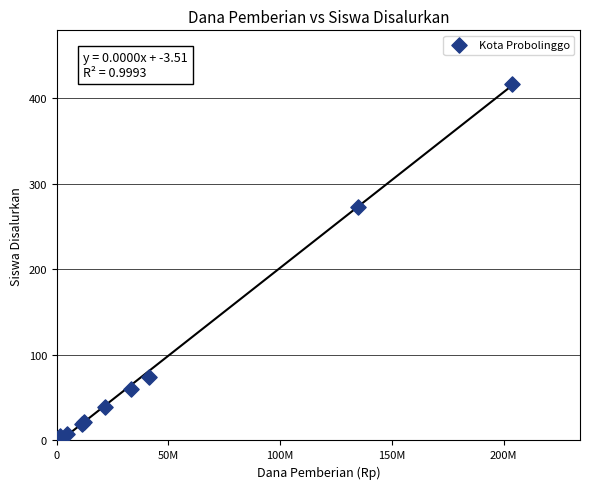

What Y value in the scatter plot is closest to 209?

273